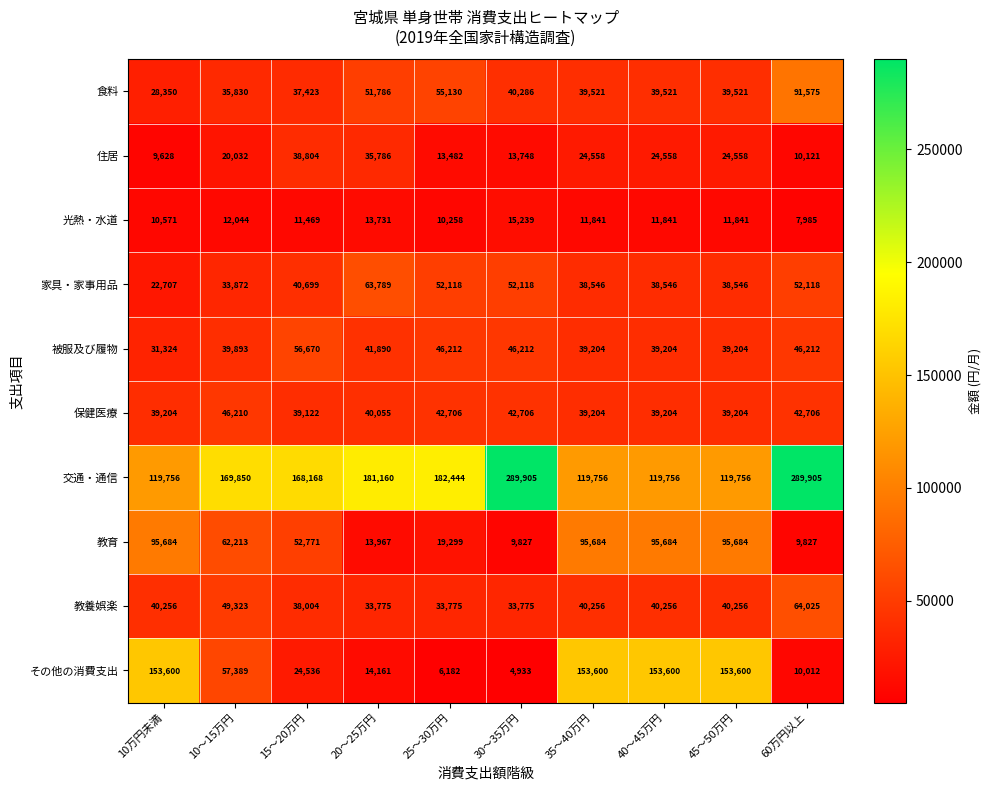

List the series in order of their peak value, highest first.

交通・通信, その他の消費支出, 教育, 食料, 教養娯楽, 家具・家事用品, 被服及び履物, 保健医療, 住居, 光熱・水道